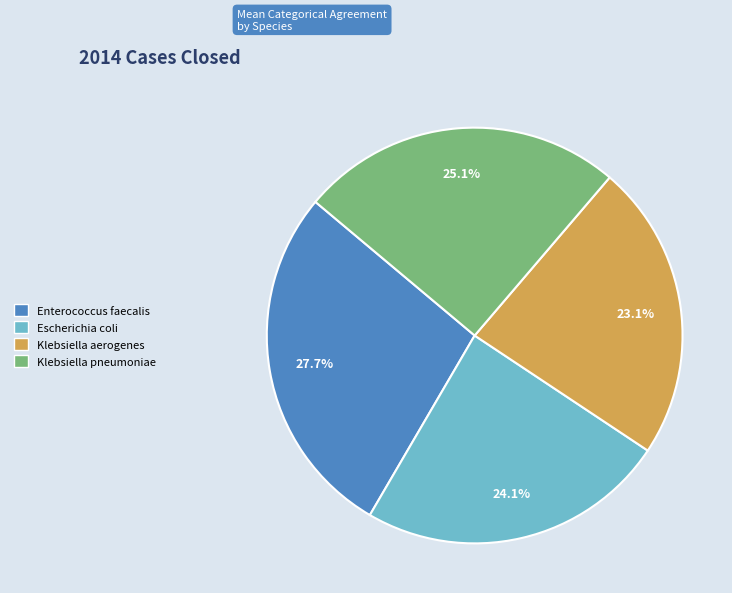

Which category has the biggest portion of the pie?

Enterococcus faecalis